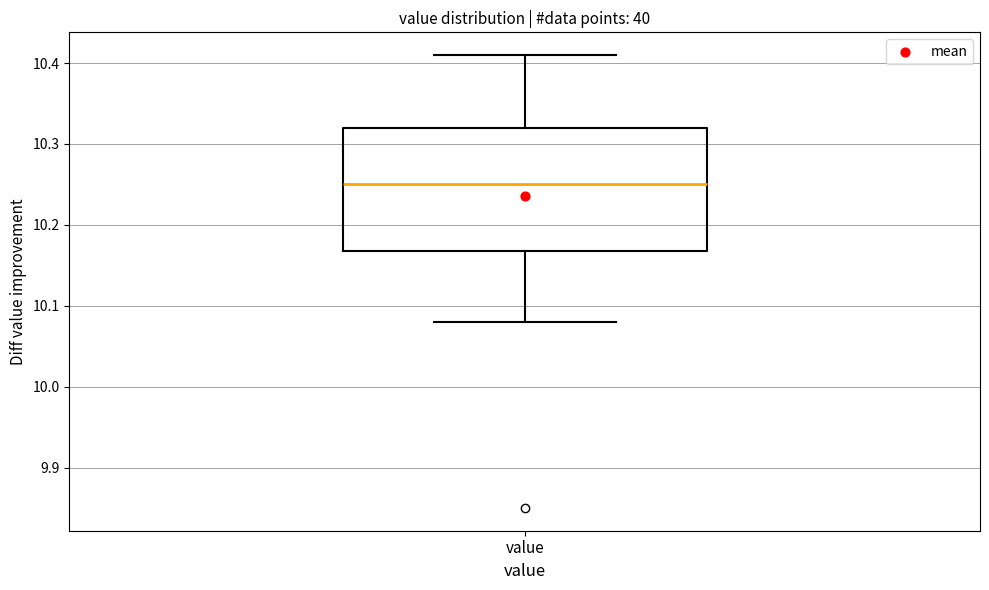

Read this box plot against the y-axis: the position of the median line, the range covered by the box, and the ends of both whiskers. The values are not printed on the chart, so give them approximately, as read against the axis.

median 10.25, box 10.17 to 10.32, whiskers 10.08 to 10.41